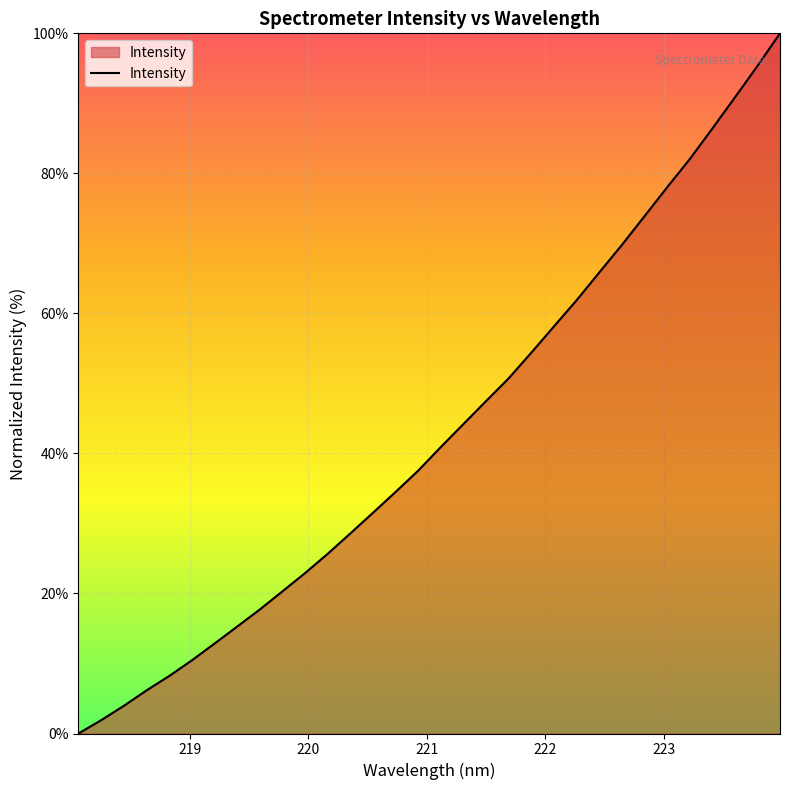

What is the greatest value displayed?

100.0